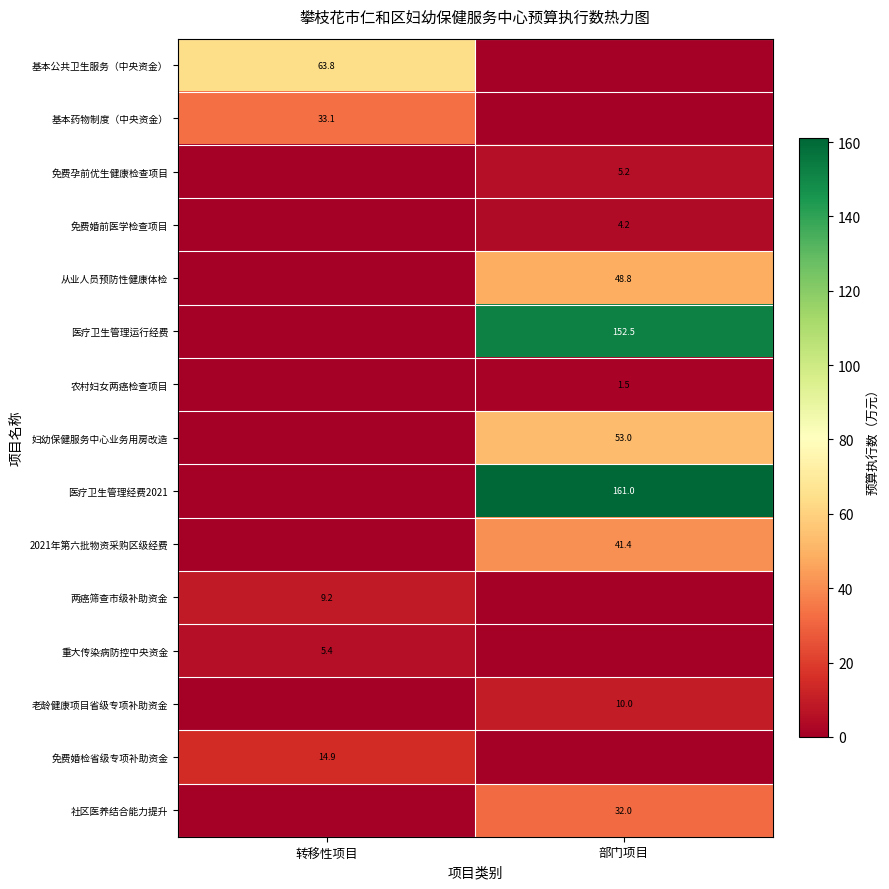

At which category is the sum across all series the highest?

部门项目